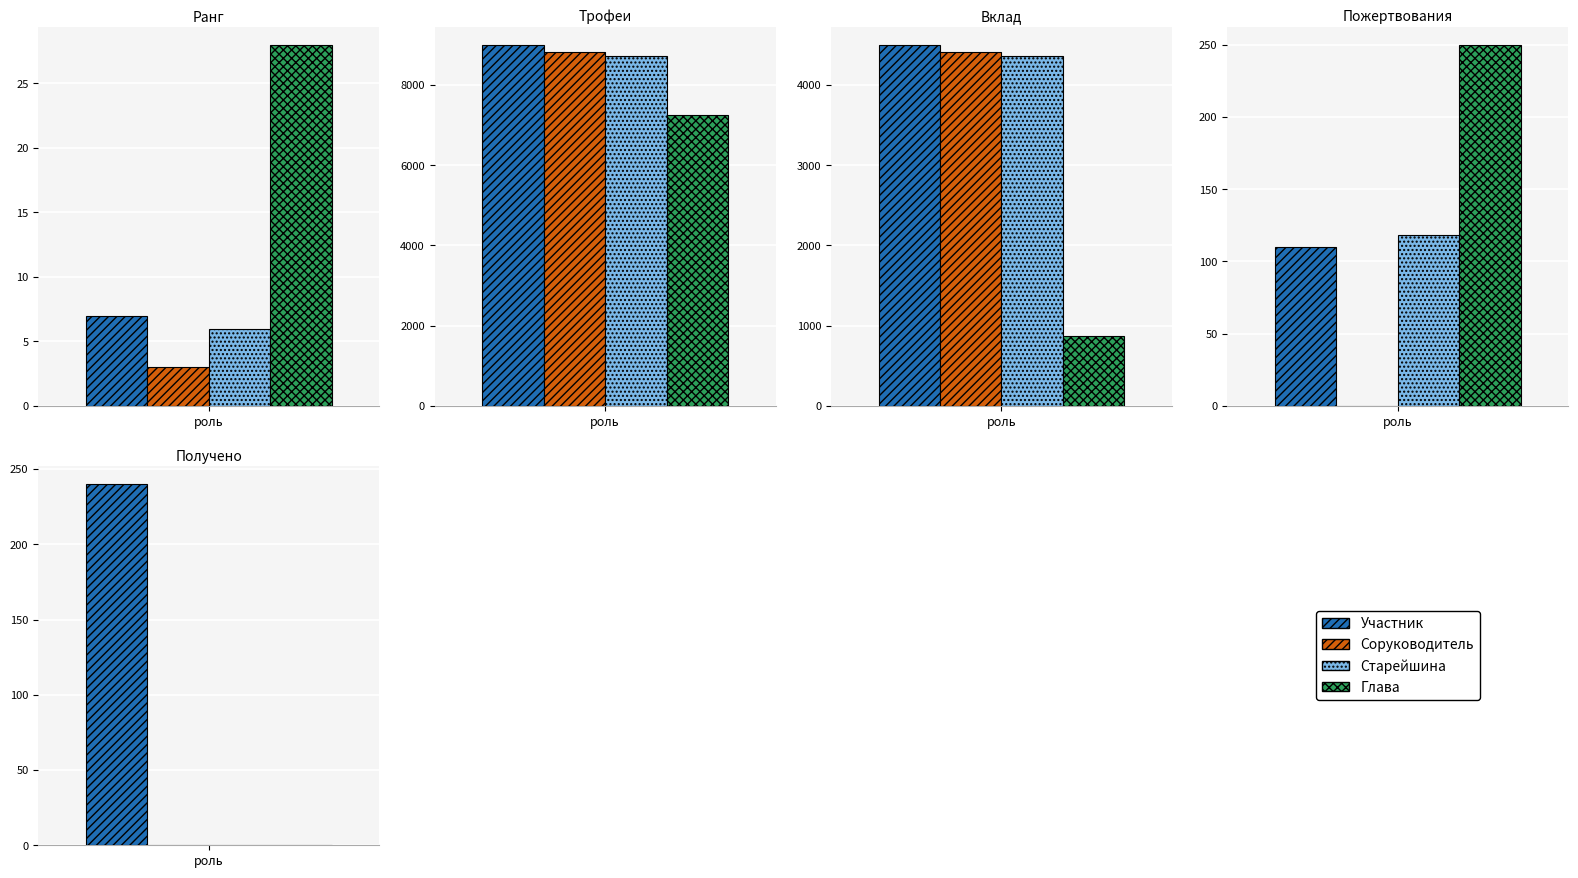

Rank the categories by Соруководитель value from lowest to highest.

Пожертвования, Получено, Ранг, Вклад, Трофеи